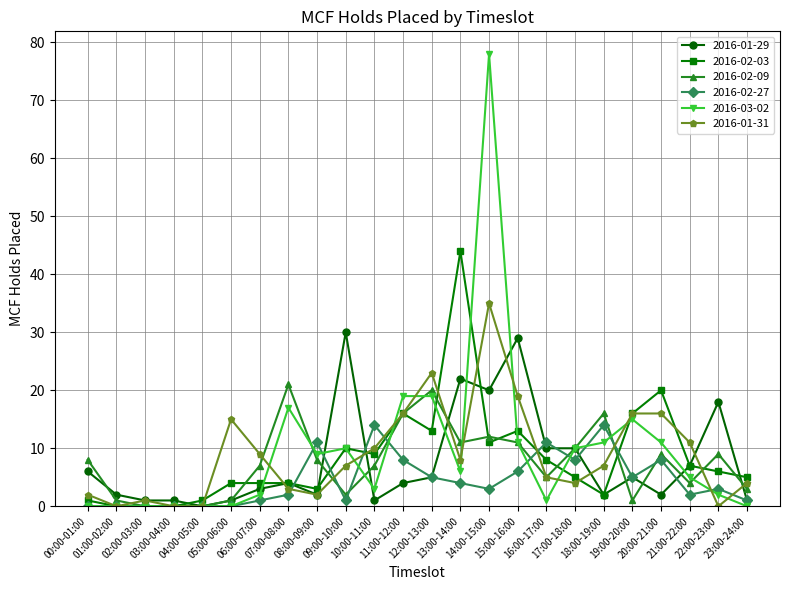

Between 09:00-10:00 and 17:00-18:00, which series saw the biggest shift?

2016-01-29